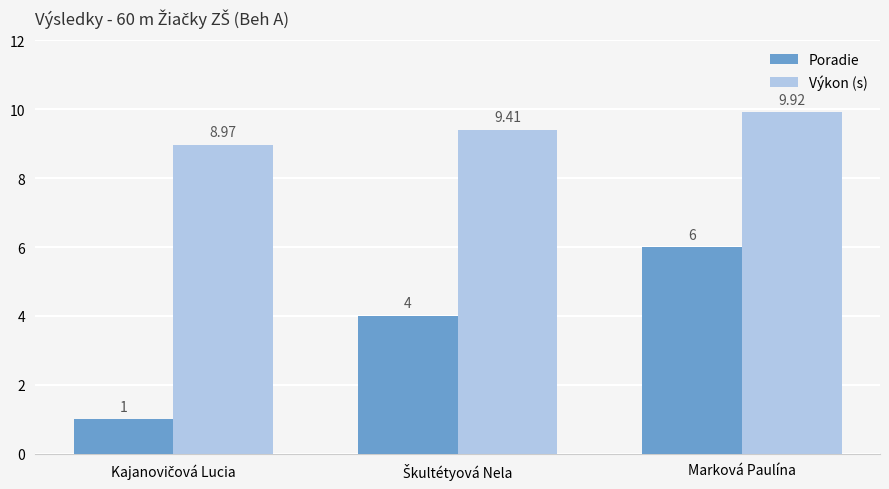

Does the chart contain stacked bars?

No